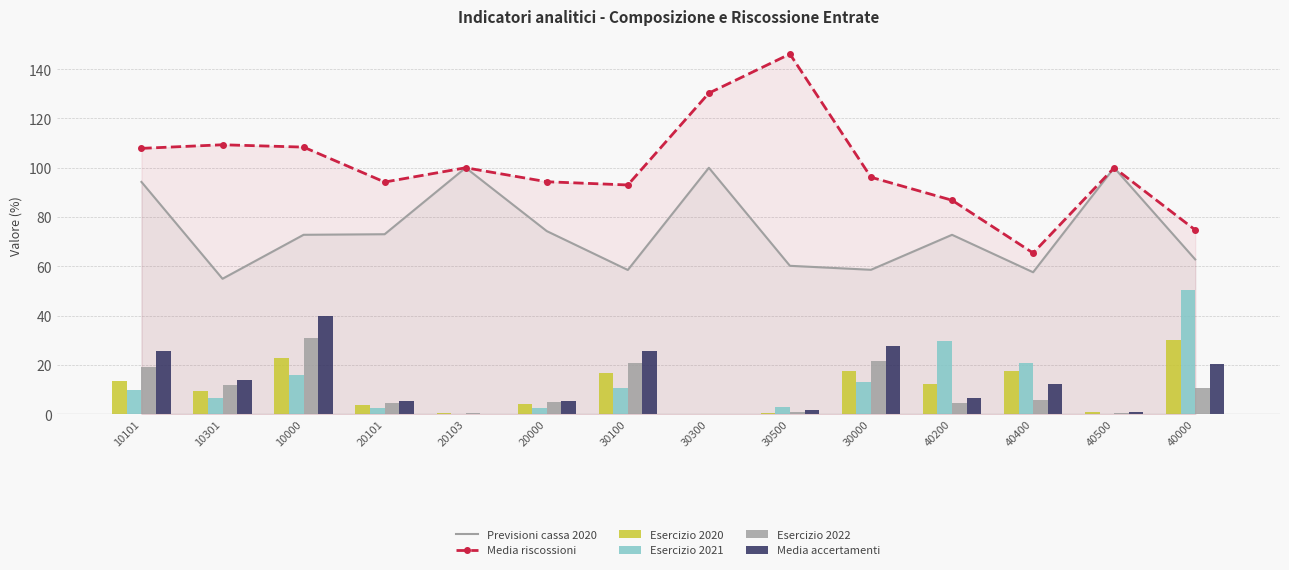

What is the difference between the Previsioni cassa 2020 values at 20103 and 10301?

45.1